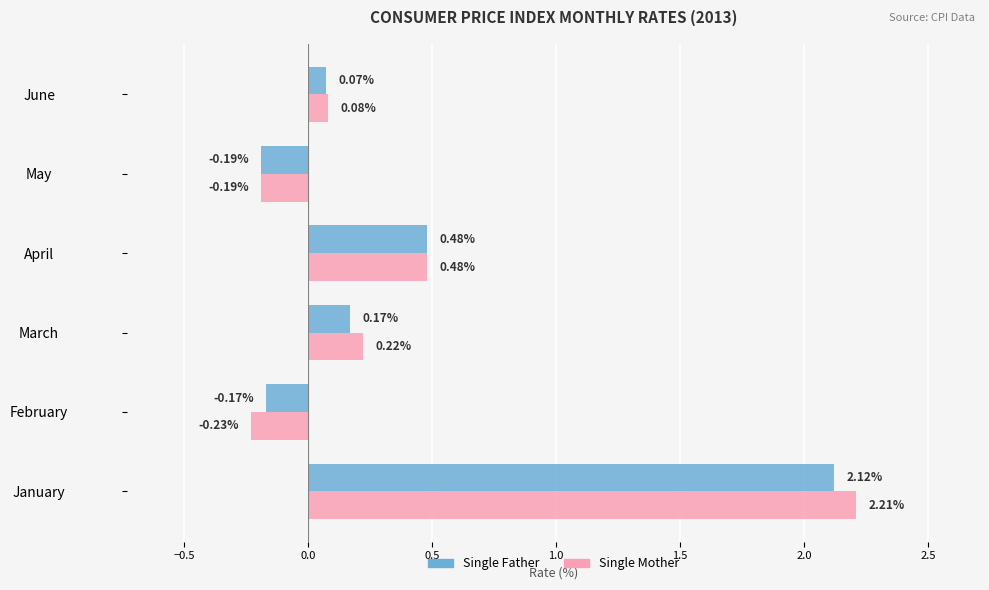

At which category is the sum across all series the highest?

January